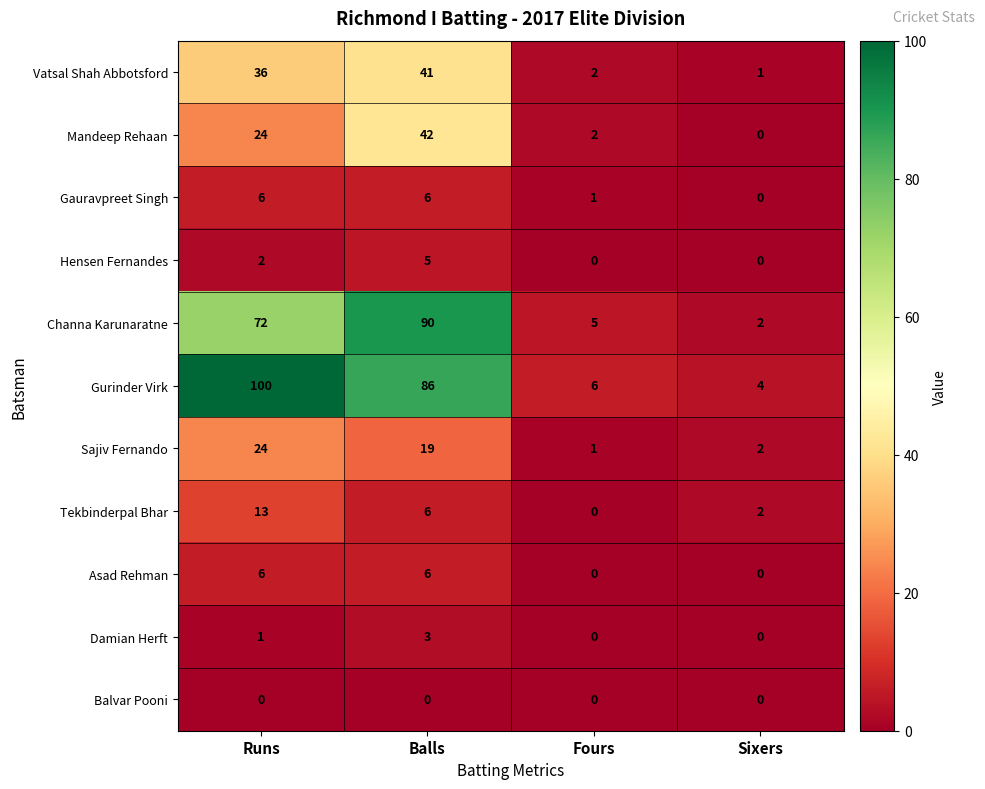

Which category has the highest value in the Sajiv Fernando series?

Runs